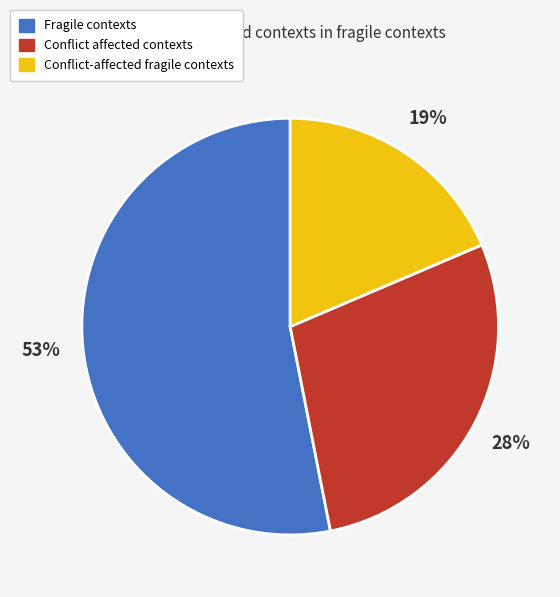

Is it true that Fragile contexts is 59% of the pie?

False